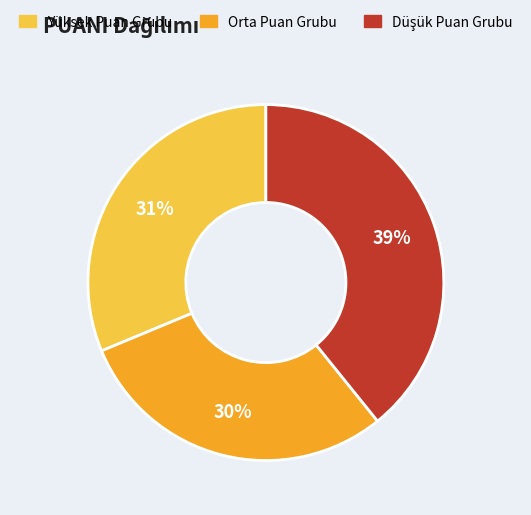

Is it true that Orta Puan Grubu is 42% of the pie?

False